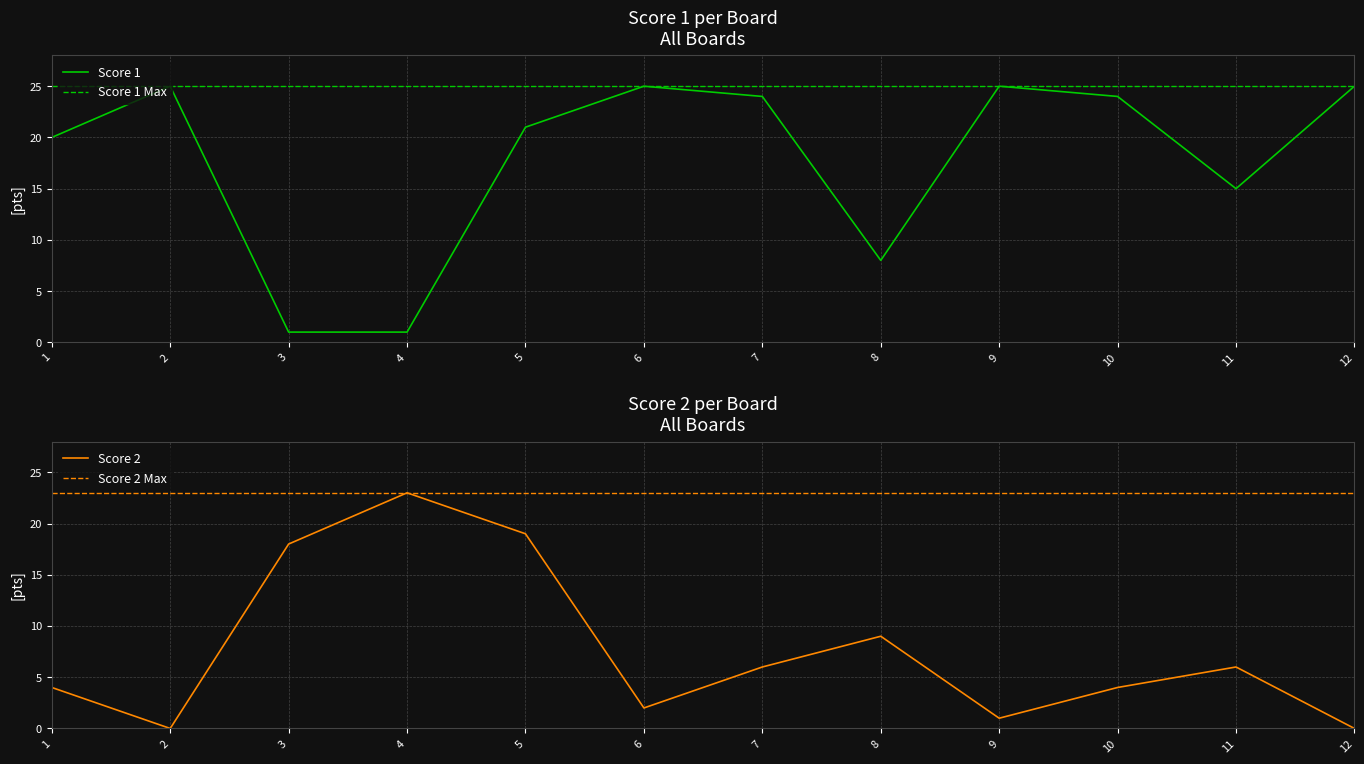

Reading left to right, what are all the values shown in this chart?

Score 1: 1=20	2=25	3=1	4=1	5=21	6=25	7=24	8=8	9=25	10=24	11=15	12=25
Score 2: 1=4	2=0	3=18	4=23	5=19	6=2	7=6	8=9	9=1	10=4	11=6	12=0